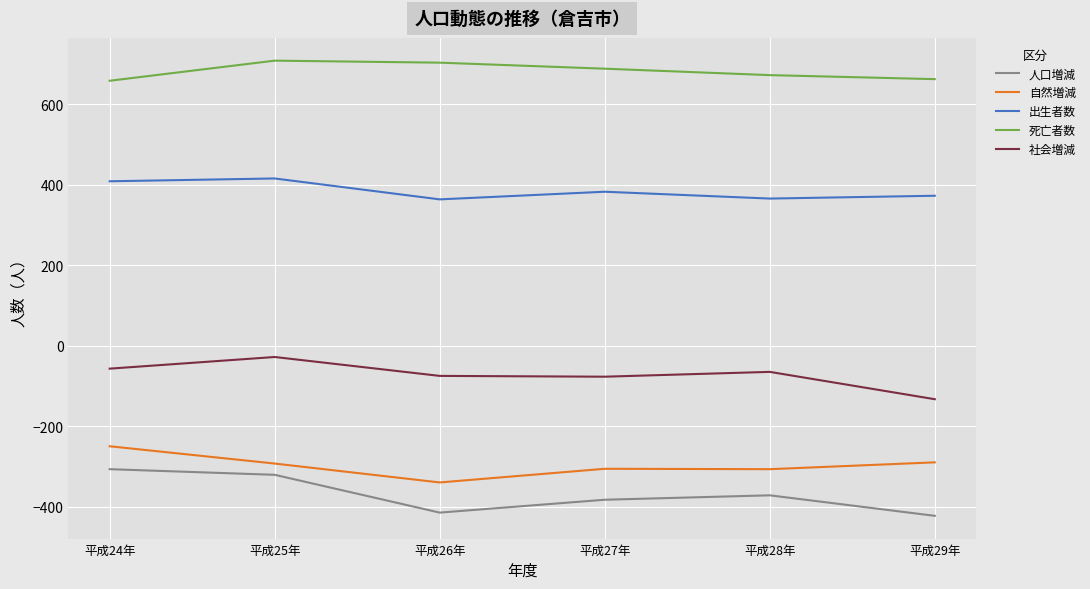

Rank the series by their maximum value, from highest to lowest.

死亡者数, 出生者数, 社会増減, 自然増減, 人口増減